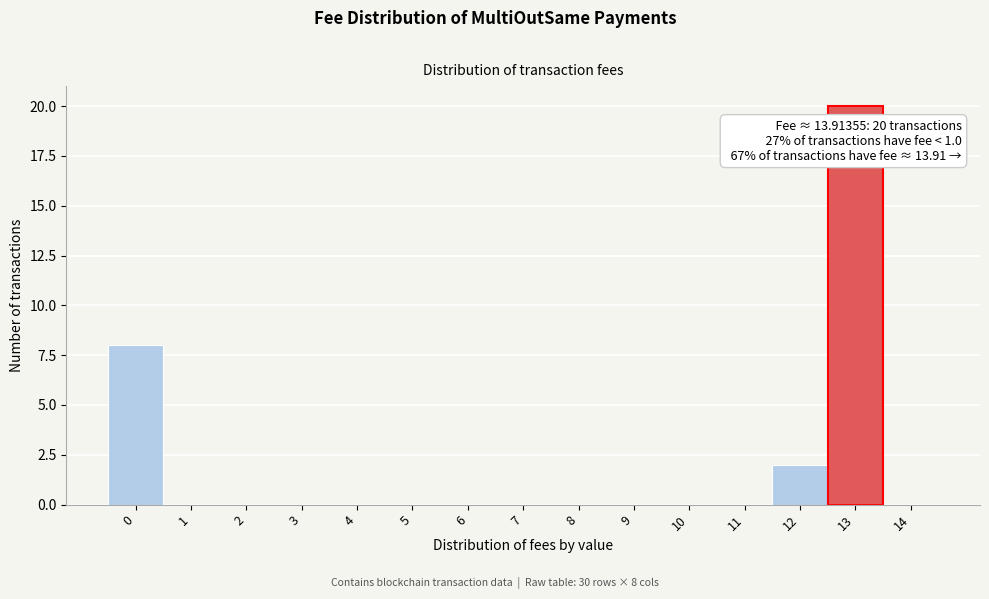

Reading left to right, what are all the values shown in this chart?

0=8	1=0	2=0	3=0	4=0	5=0	6=0	7=0	8=0	9=0	10=0	11=0	12=2	13=20	14=0